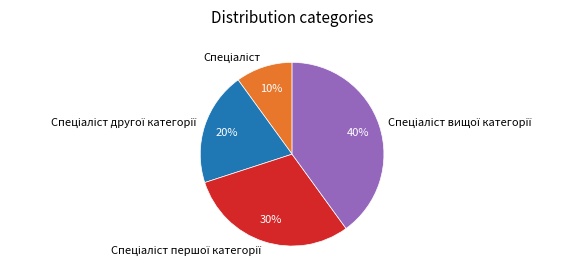

To the nearest percent, what is the average slice percentage?

25%